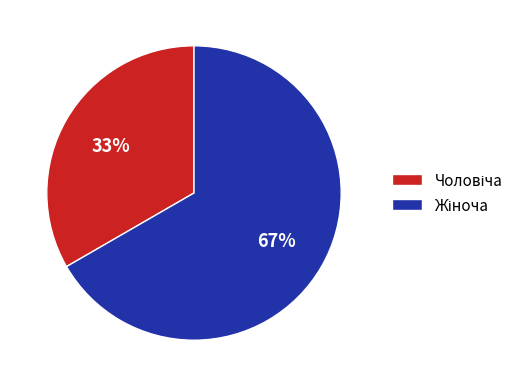

Is there a majority slice in this chart?

Yes